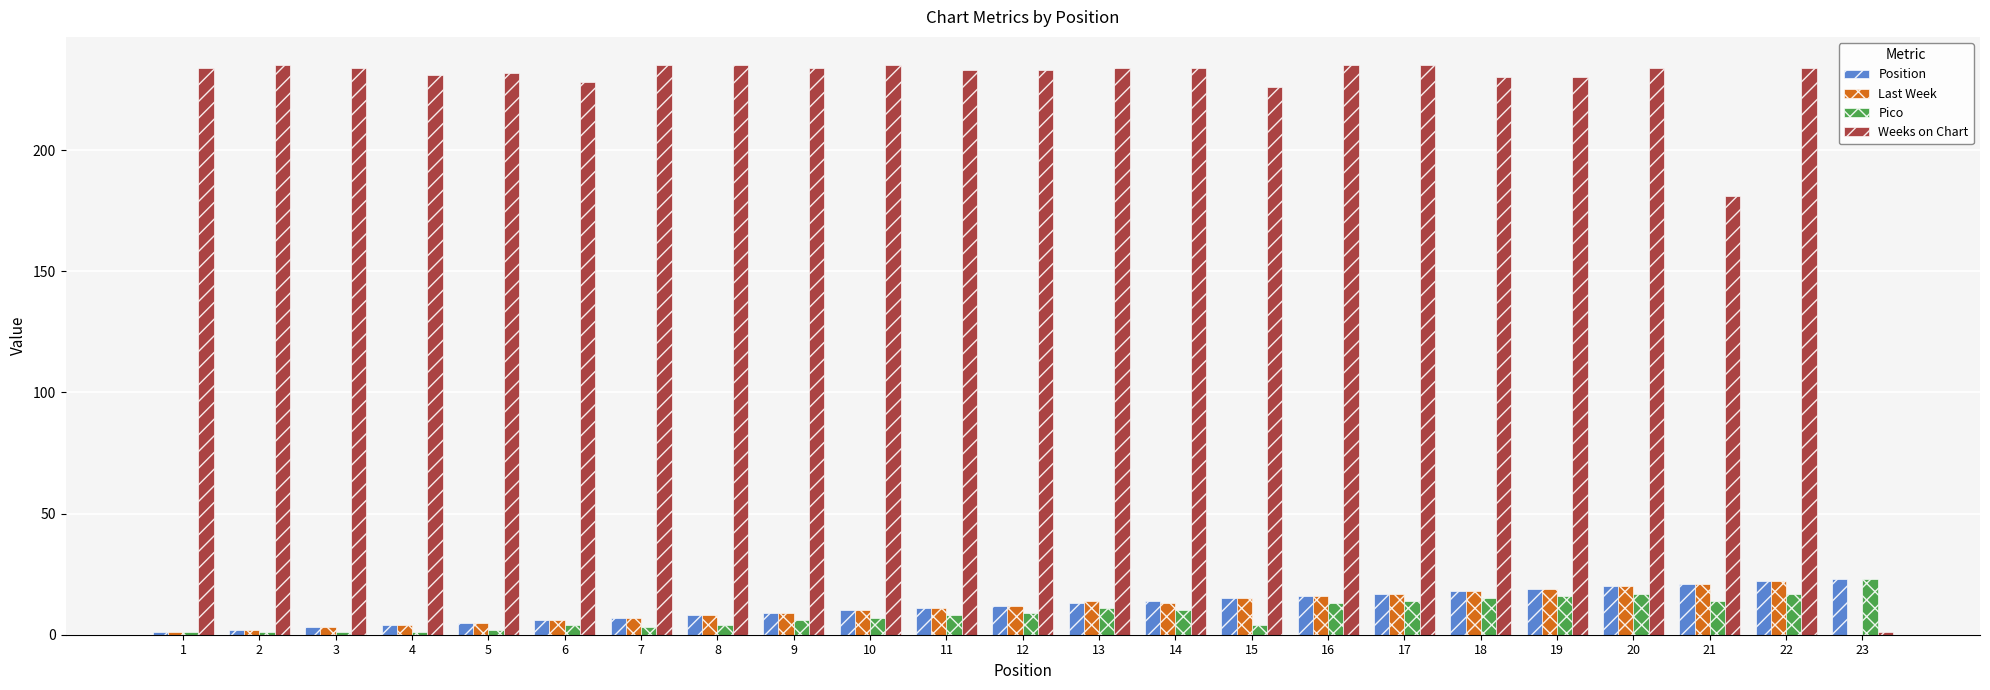

Which series has the largest total across all categories?

Weeks on Chart